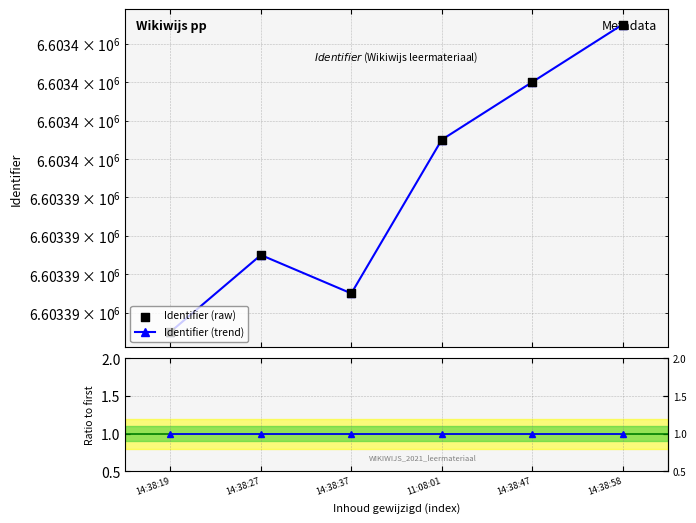

At which category is the sum across all series the highest?

14:38:58